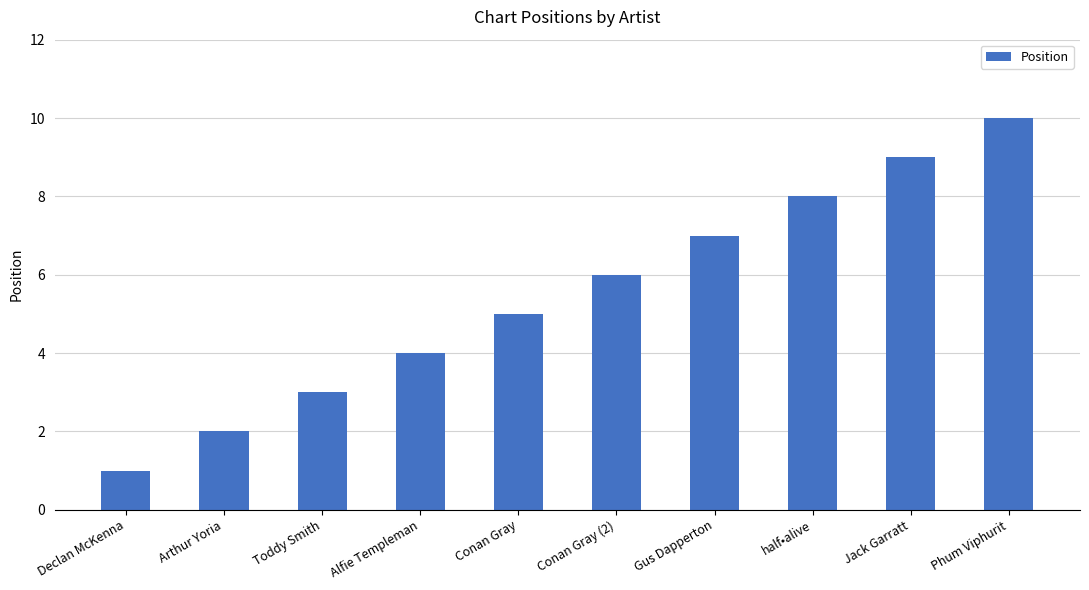

Which category has the lowest value across all series?

Declan McKenna